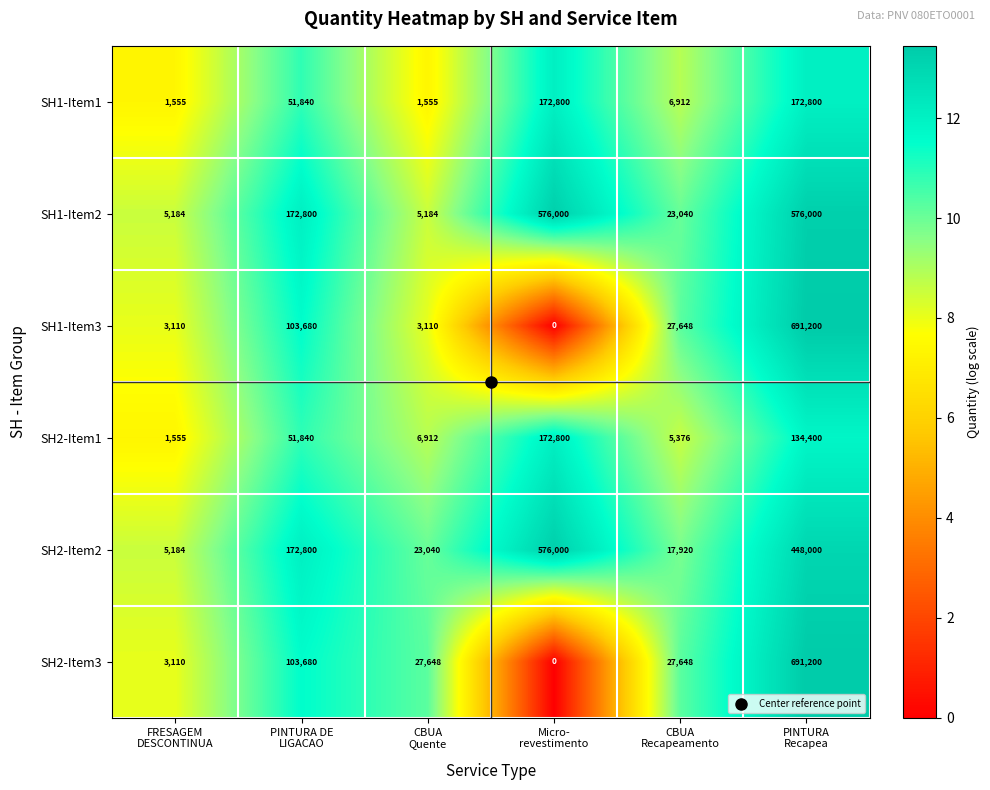

At how many categories does at least one series exceed 3072?

6